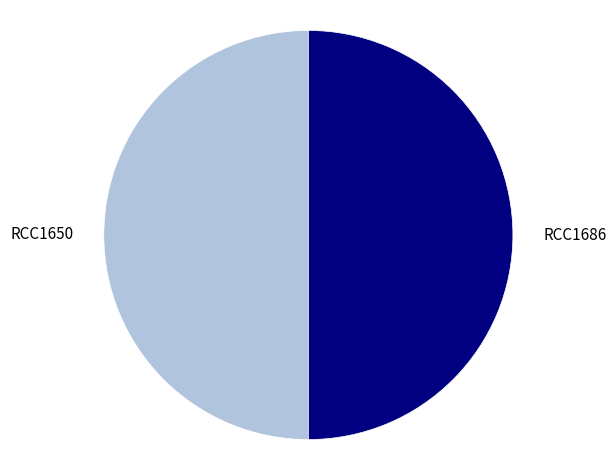

What is the ratio of the value at RCC1650 to the value at RCC1686?

1.0